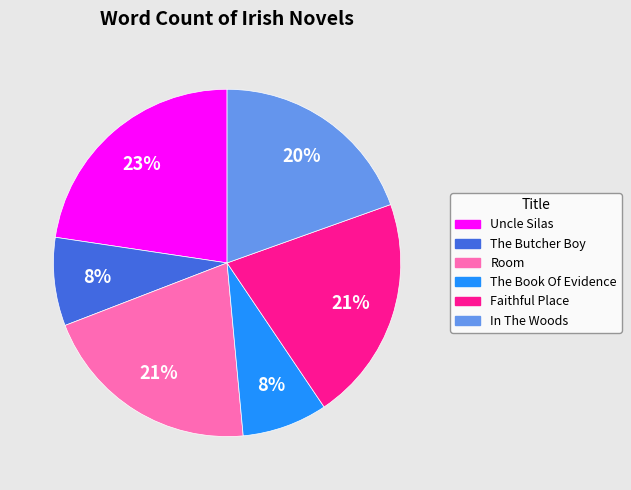

Which has a higher value, The Book Of Evidence or Room?

Room